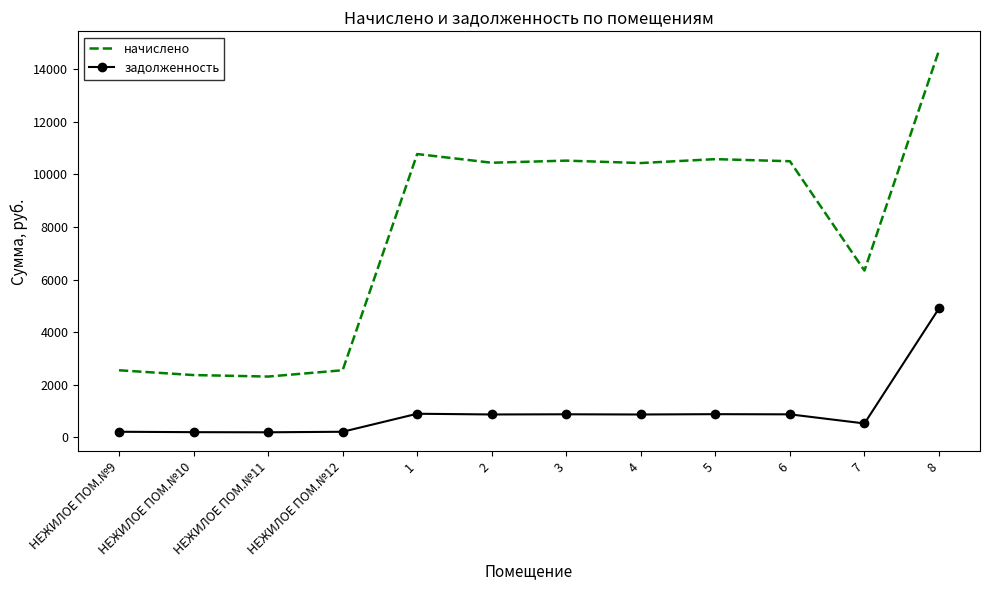

Rank the series at 5 from lowest to highest value.

задолженность, начислено